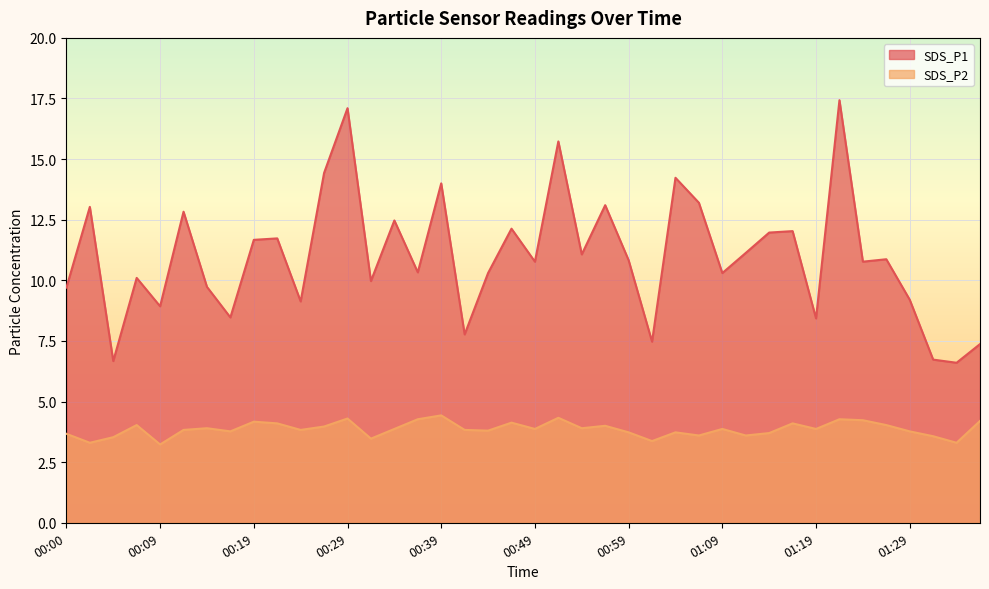

What is the sum of the SDS_P1 values at 01:07 and 00:37?

23.5